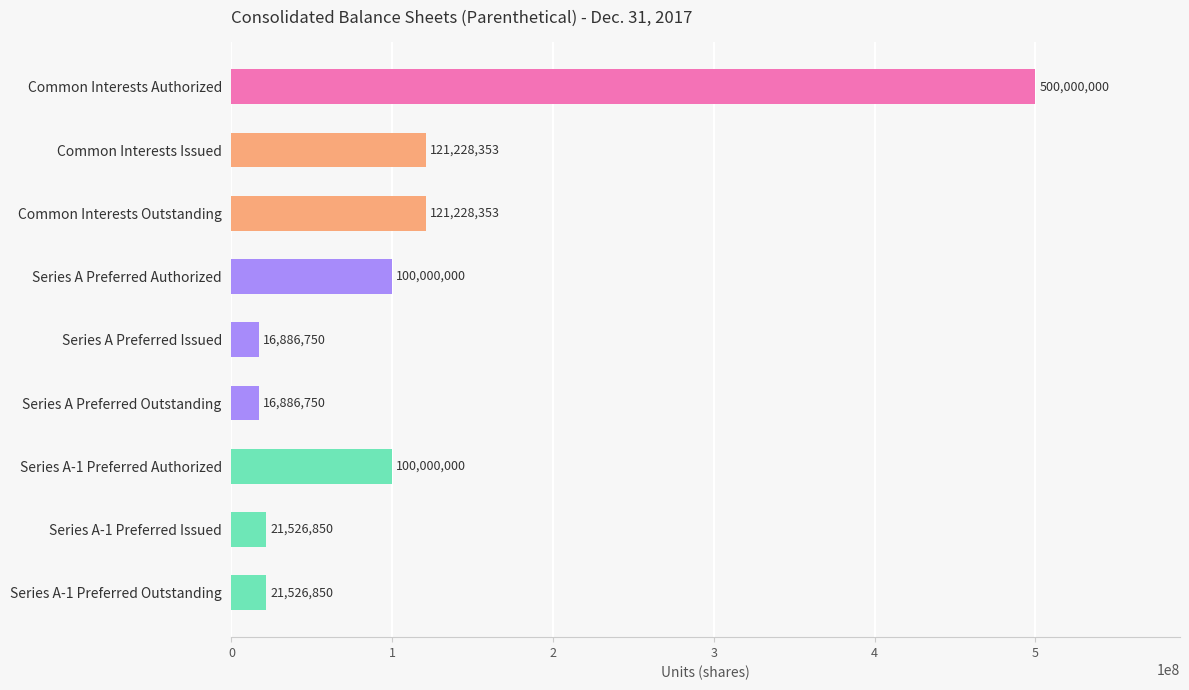

What is the label of the 1st bar from the bottom?

Series A-1 Preferred Outstanding